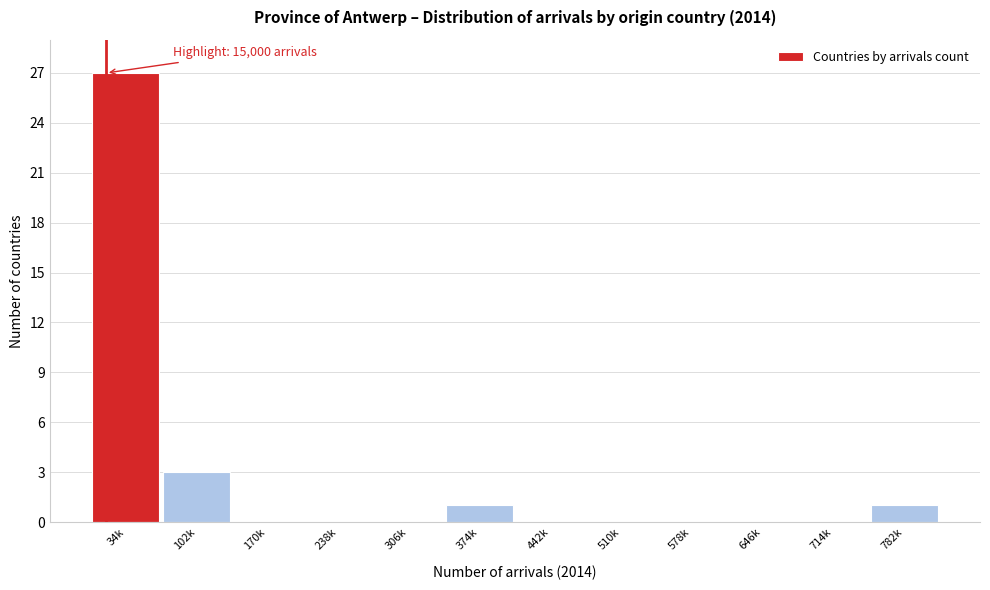

Reading left to right, transcribe all the data shown in this chart.

34k=27	102k=3	170k=0	238k=0	306k=0	374k=1	442k=0	510k=0	578k=0	646k=0	714k=0	782k=1